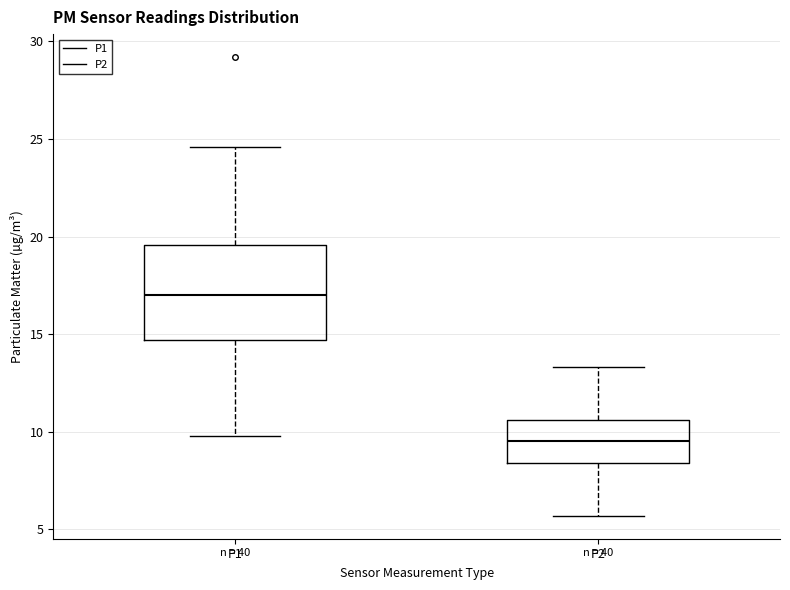

Which box has the lowest median line?

P2